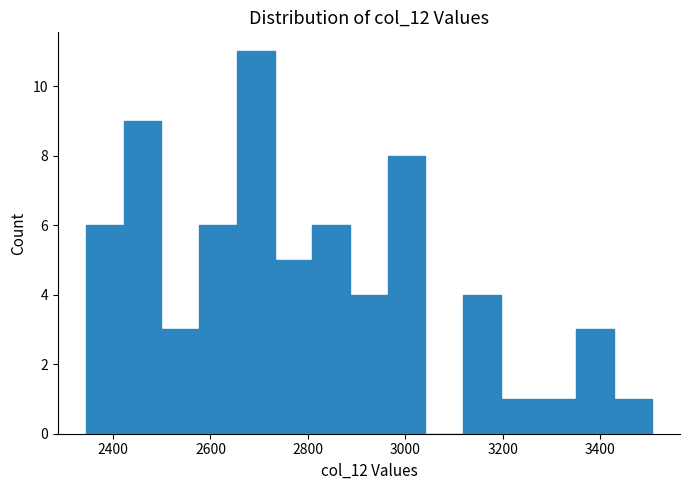

Read against the x-axis, roughly where is the centre of the tallest bar?

2700